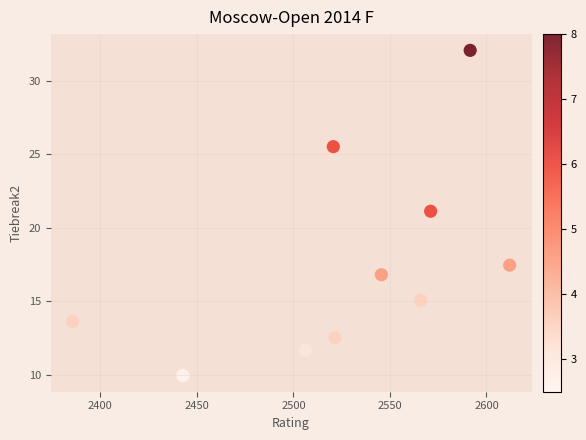

What is the average Y value?

17.6